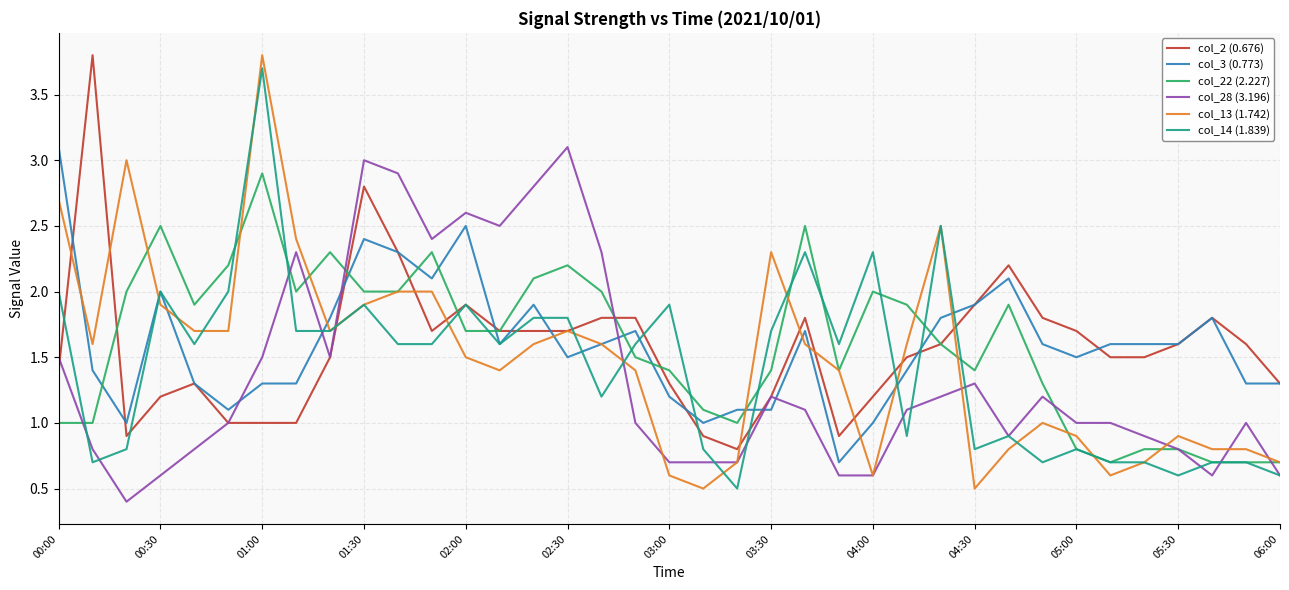

What is the difference between the maximum and minimum values in the col_3 (0.773) series?

2.4